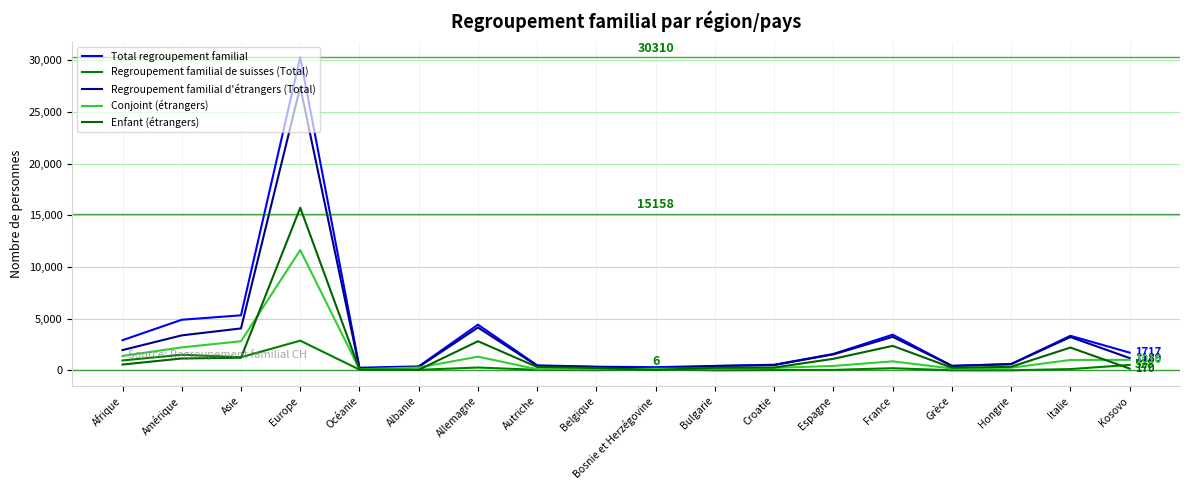

What is the smallest value displayed?

6